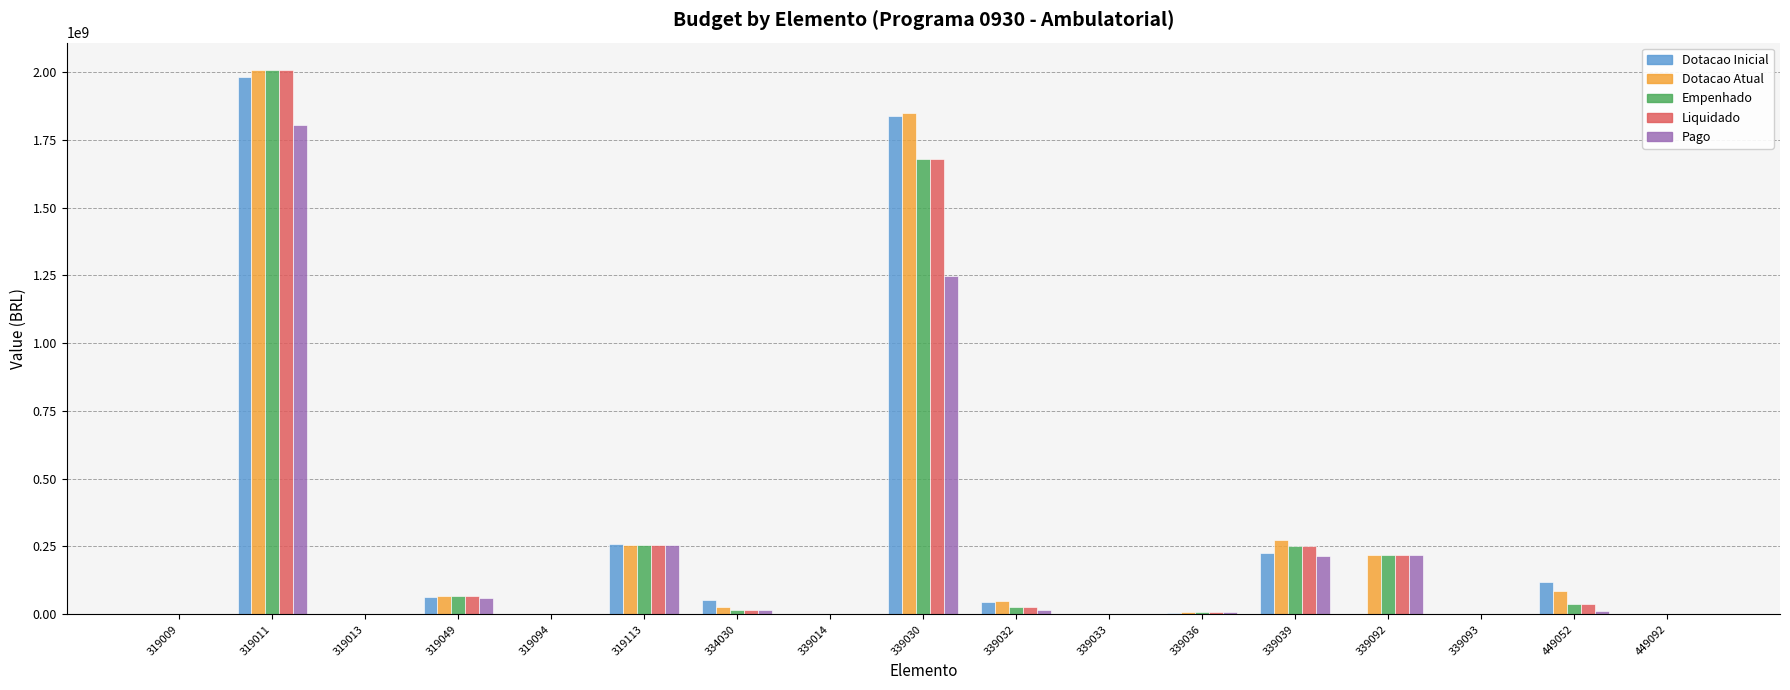

Which series changed the most between 319113 and 339032?

Pago